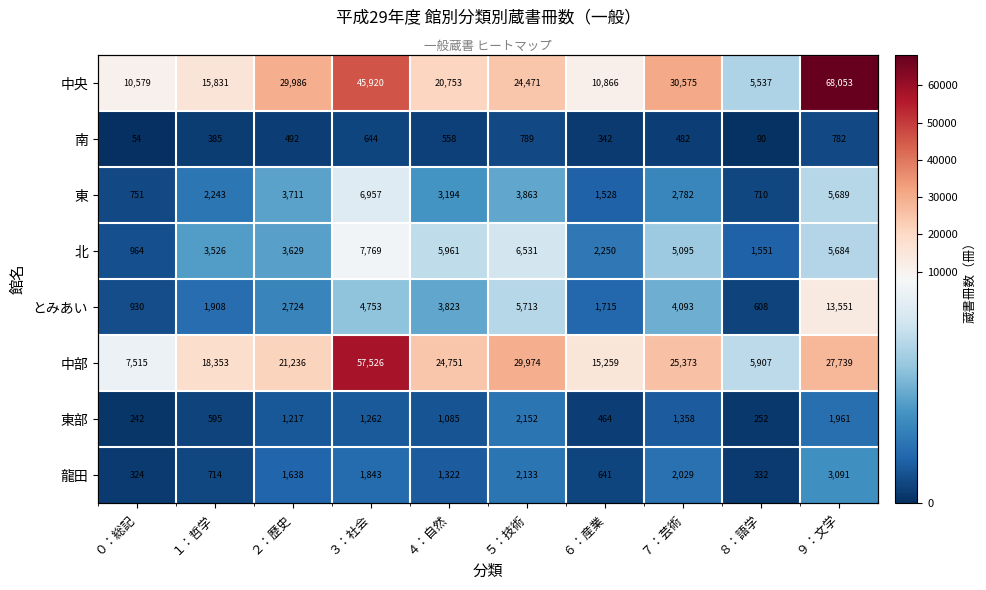

Count the number of categories in the chart.

10